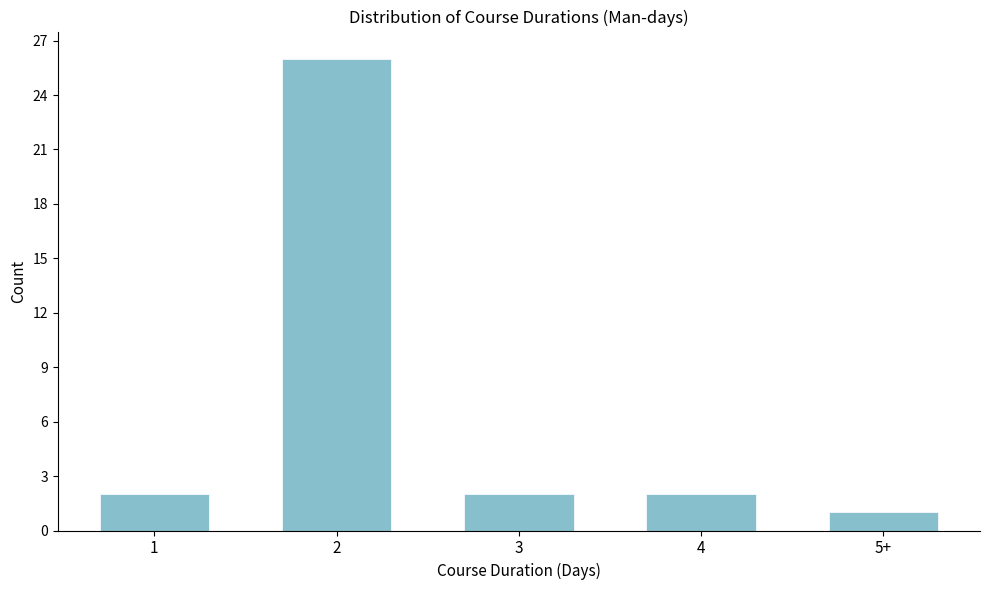

Reading left to right, what are all the values shown in this chart?

1=2	2=26	3=2	4=2	5+=1